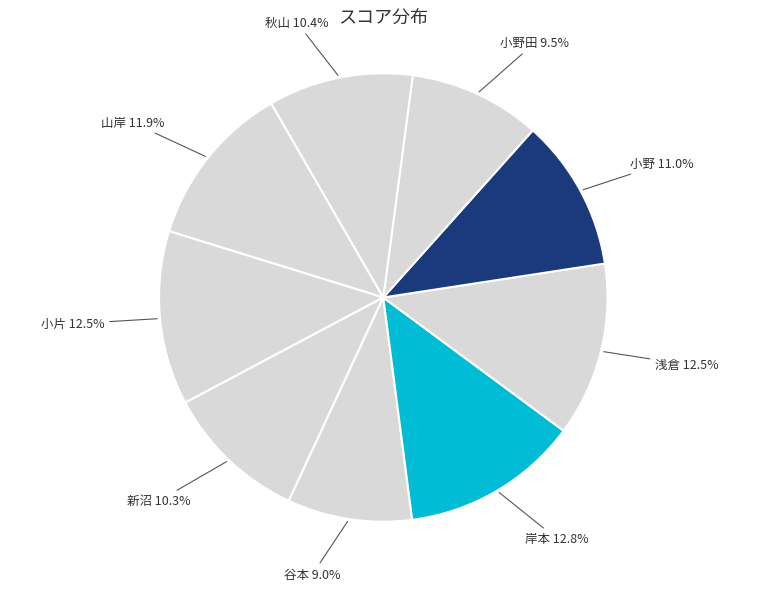

To the nearest percent, what portion does 山岸 represent?

12%